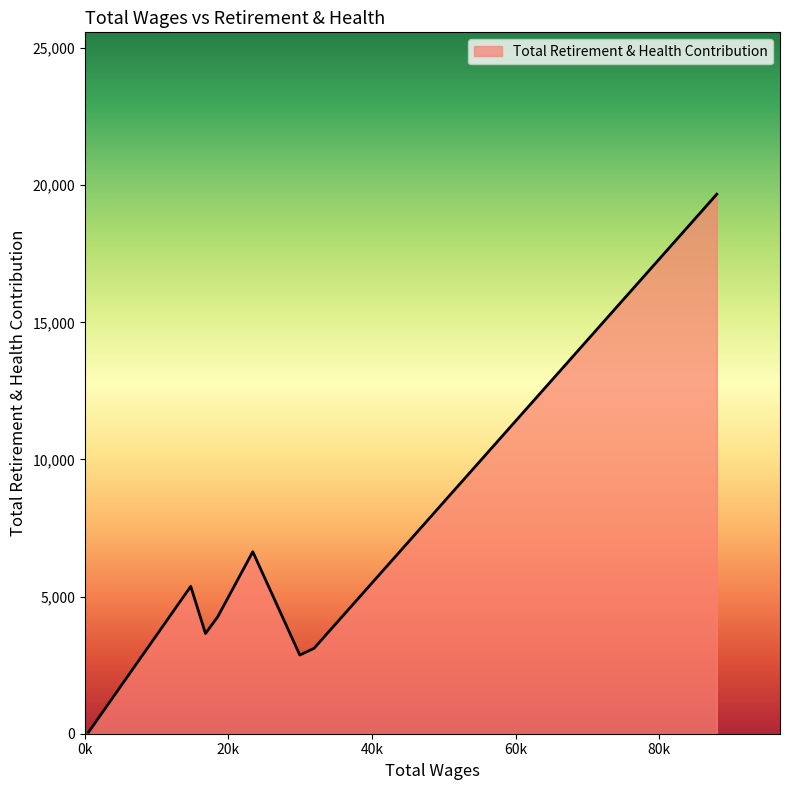

How many categories are shown in the chart?

8